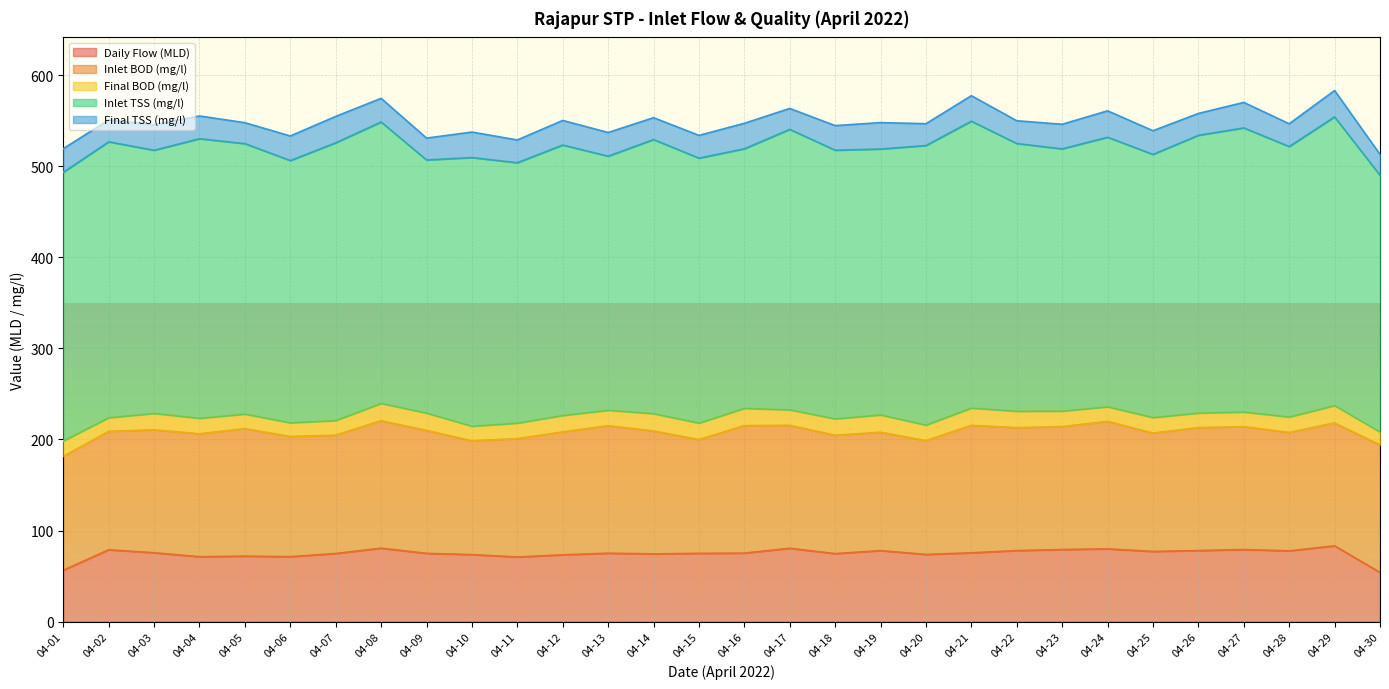

Reading left to right, extract all data points from this chart.

Daily Flow (MLD): 56.3	78.8	75.6	71.2	71.8	71.2	74.7	80.6	74.9	73.5	70.9	73.3	75.0	74.3	74.9	75.2	80.5	74.6	77.9	73.7	75.5	78.0	79.1	79.8	77.0	78.0	79.1	77.7	83.2	54.0
Inlet BOD (mg/l): 125.0	130.0	135.0	135.0	140.0	132.0	130.0	140.0	135.0	125.0	130.0	135.0	140.0	135.0	125.0	140.0	135.0	130.0	130.0	125.0	140.0	135.0	135.0	140.0	130.0	135.0	135.0	130.0	135.0	140.0
Final BOD (mg/l): 17.0	15.0	18.0	17.0	16.0	15.0	16.0	19.0	19.0	16.0	17.0	18.0	17.0	19.0	18.0	19.0	17.0	18.0	19.0	17.0	19.0	18.0	17.0	16.0	17.0	16.0	16.0	17.0	19.0	14.0
Inlet TSS (mg/l): 295.0	303.0	289.0	307.0	297.0	288.0	305.0	309.0	278.0	295.0	286.0	297.0	279.0	301.0	291.0	285.0	308.0	295.0	292.0	307.0	315.0	294.0	288.0	296.0	289.0	305.0	312.0	297.0	317.0	282.0
Final TSS (mg/l): 26.0	24.0	28.0	25.0	23.0	27.0	29.0	26.0	24.0	28.0	25.0	27.0	26.0	24.0	25.0	28.0	23.0	27.0	29.0	24.0	28.0	25.0	27.0	29.0	26.0	24.0	28.0	25.0	29.0	23.0